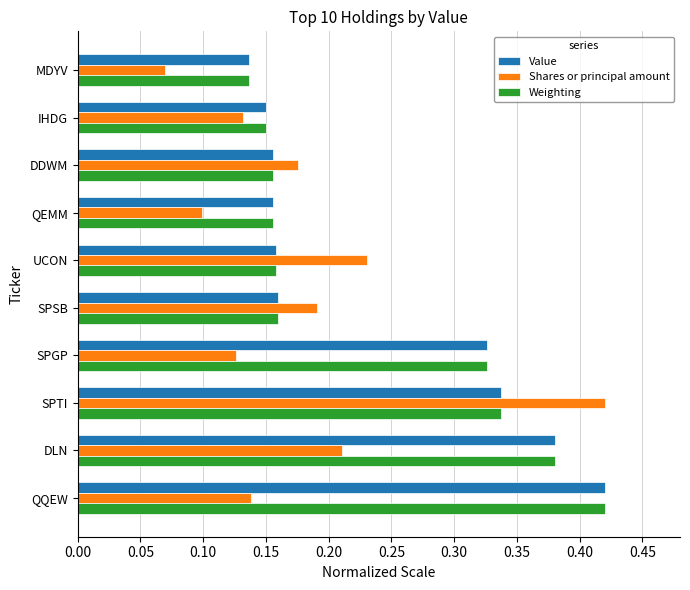

What is the sum of all Value values?

2.4